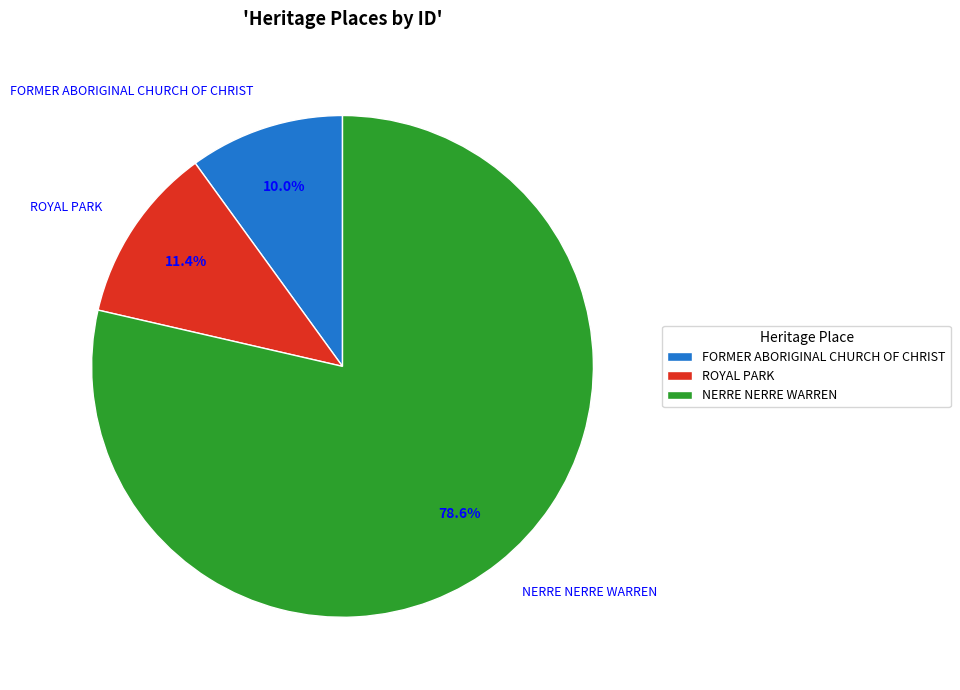

Which category has the biggest portion of the pie?

NERRE NERRE WARREN